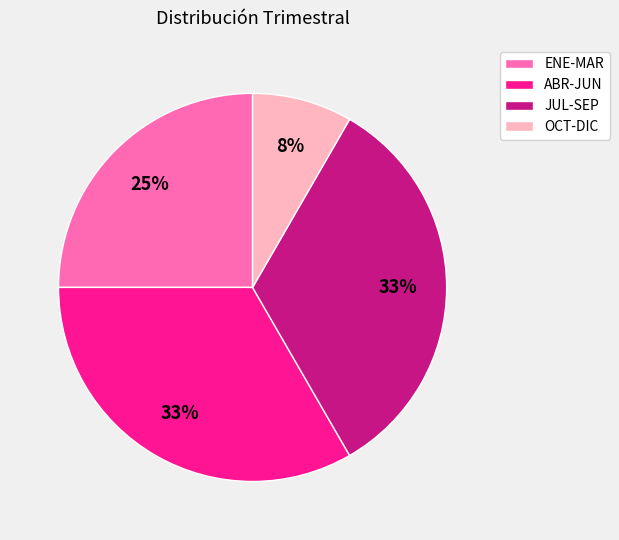

The ENE-MAR slice represents 25% of the pie. True or false?

True